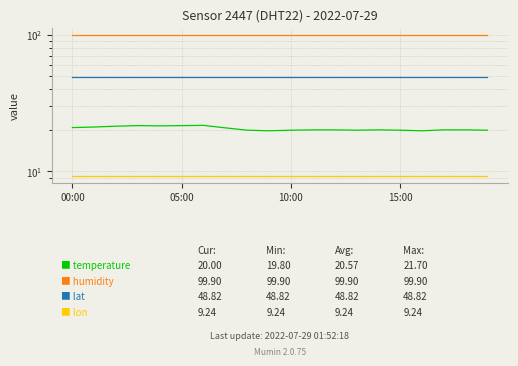

True or false: lat has a value of 48.8 at 05:00.

True